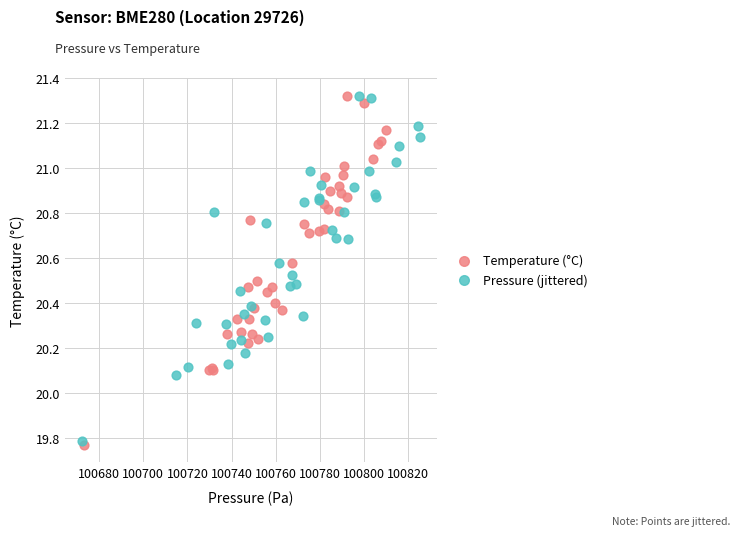

What are all the series names shown in the legend?

Temperature (°C), Pressure (jittered)